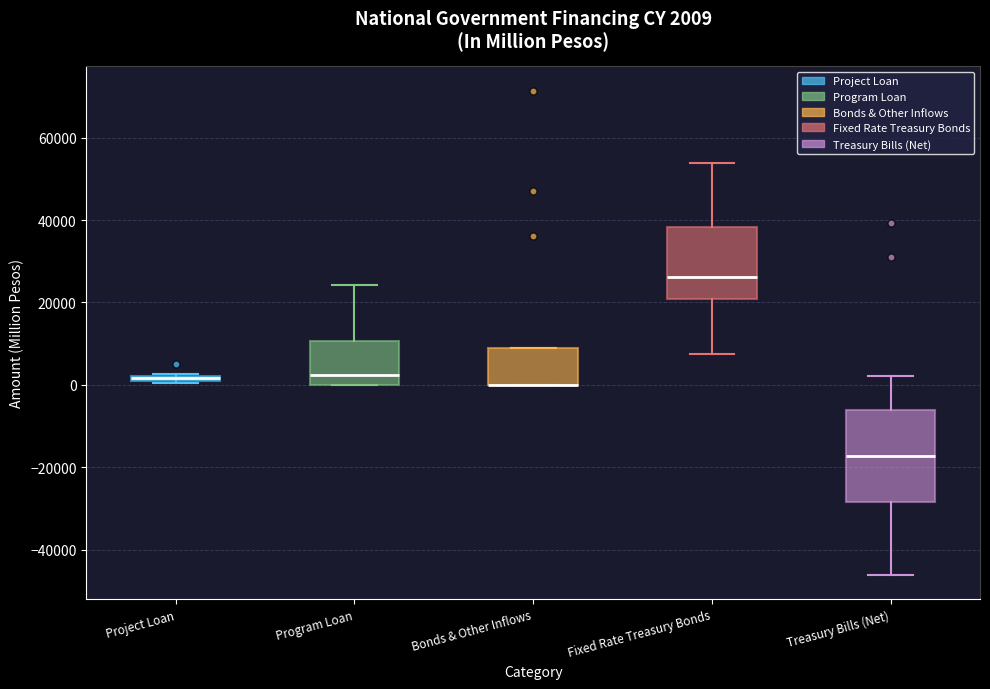

Which box is the tallest, from its lower edge to its upper edge?

Treasury Bills (Net)